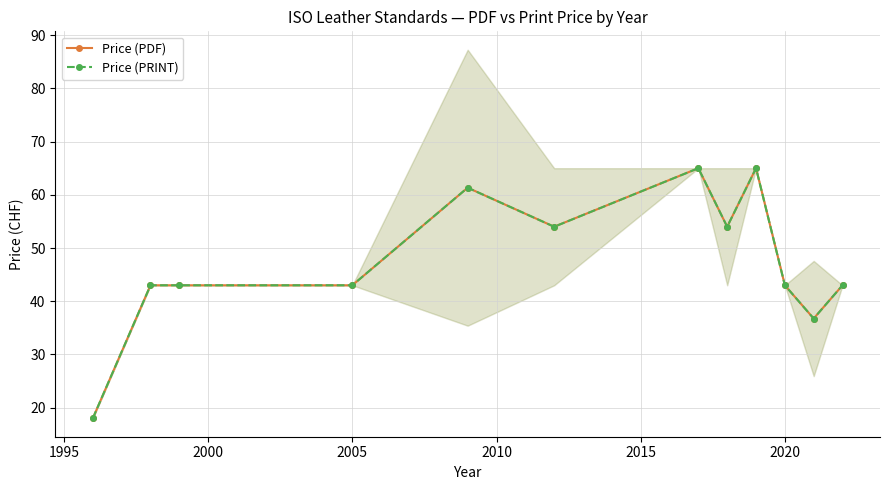

Does the chart have visible grid lines?

Yes